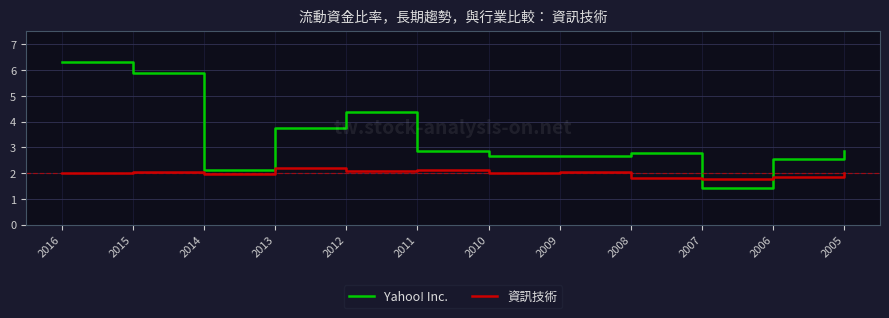

True or false: Yahoo! Inc. and 資訊技術 intersect in this chart.

True